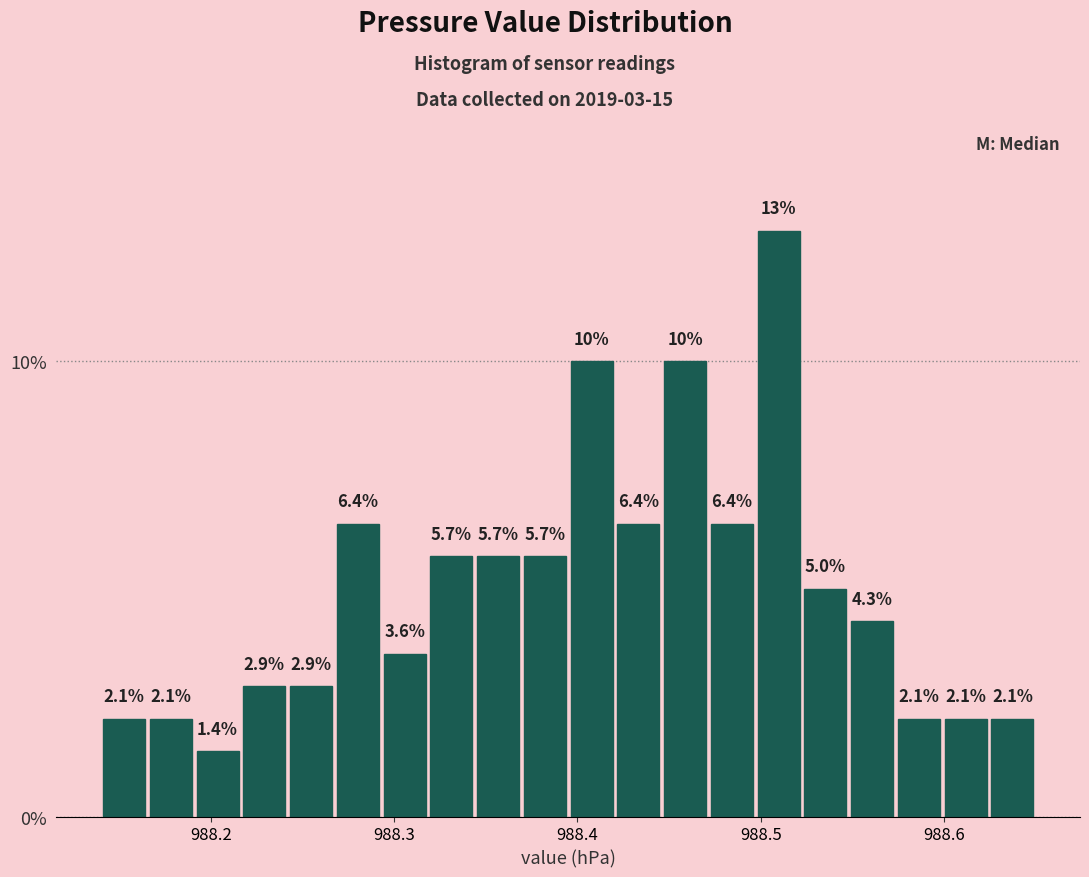

Read against the x-axis, roughly where is the centre of the tallest bar?

988.51